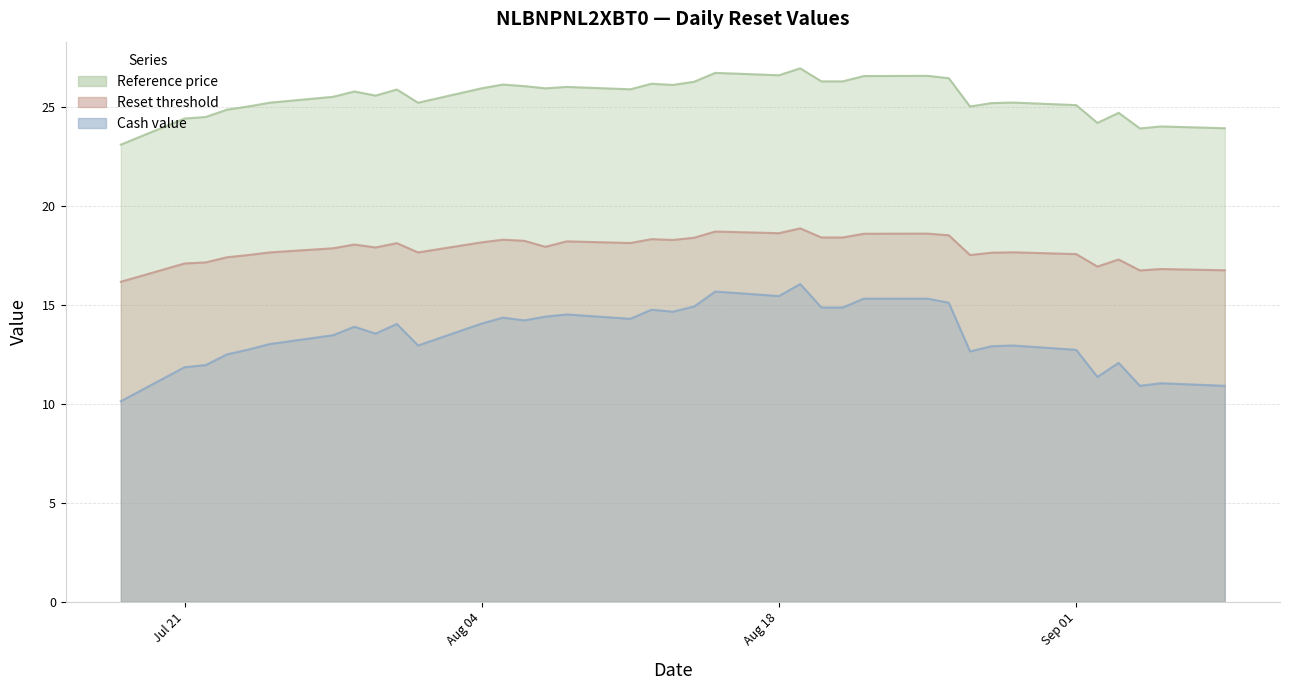

Is it true that Reference price equals 39.7 at 2025-08-27?

False